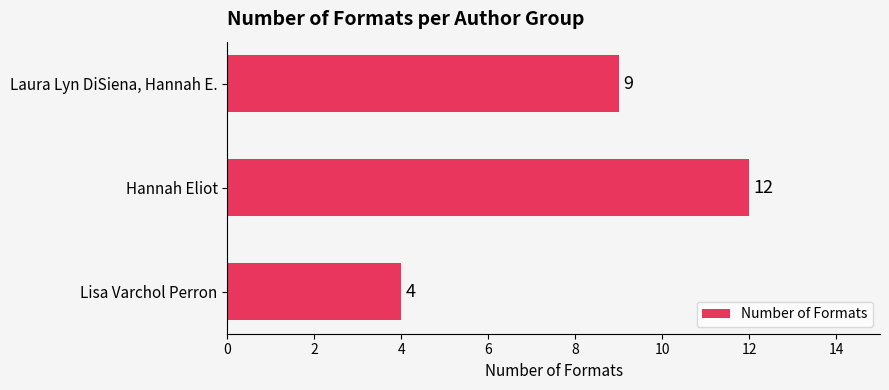

Between Hannah Eliot and Laura Lyn DiSiena, Hannah E., which is larger?

Hannah Eliot